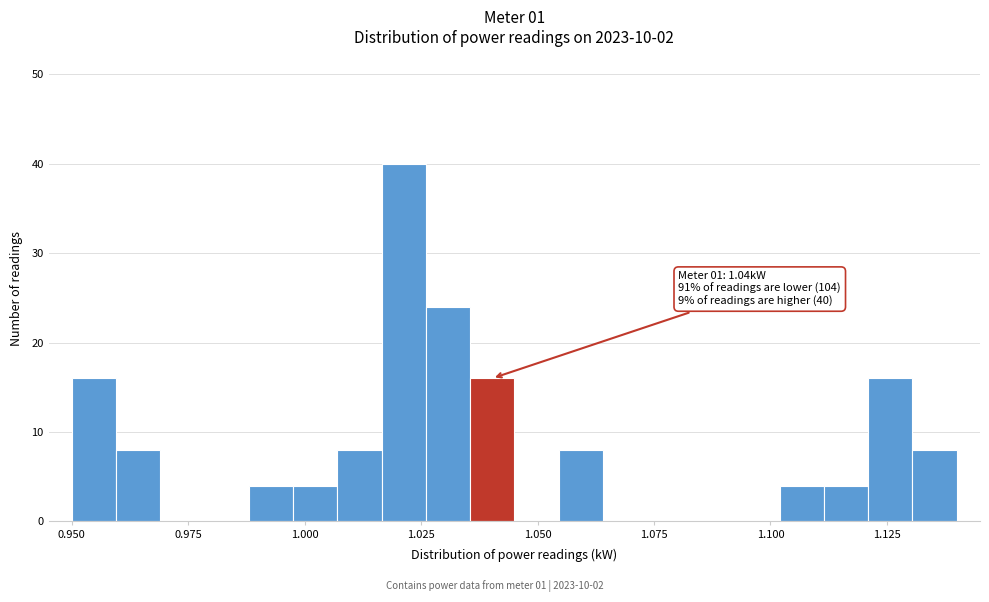

Around what value on the x-axis is the tallest bar? Give the approximate position of its centre, as read against the axis.

1.020